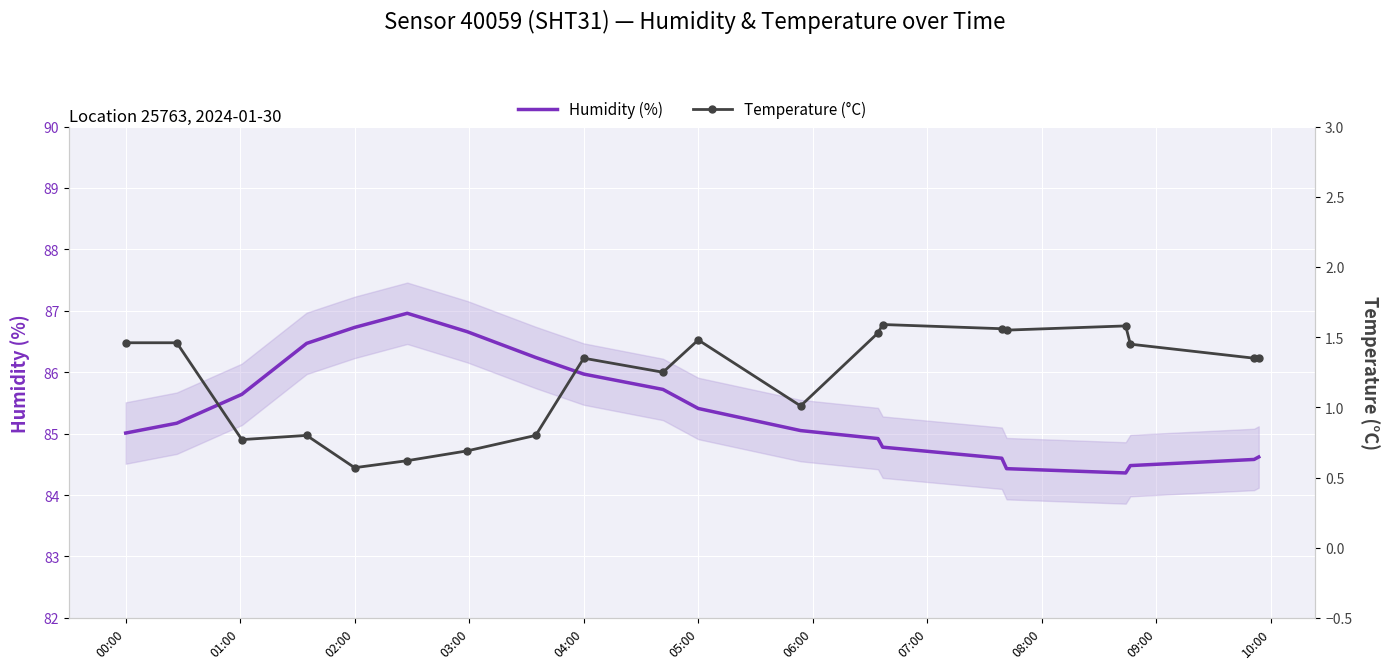

List the series in order of their overall mean, highest first.

Humidity (%), Temperature (°C)